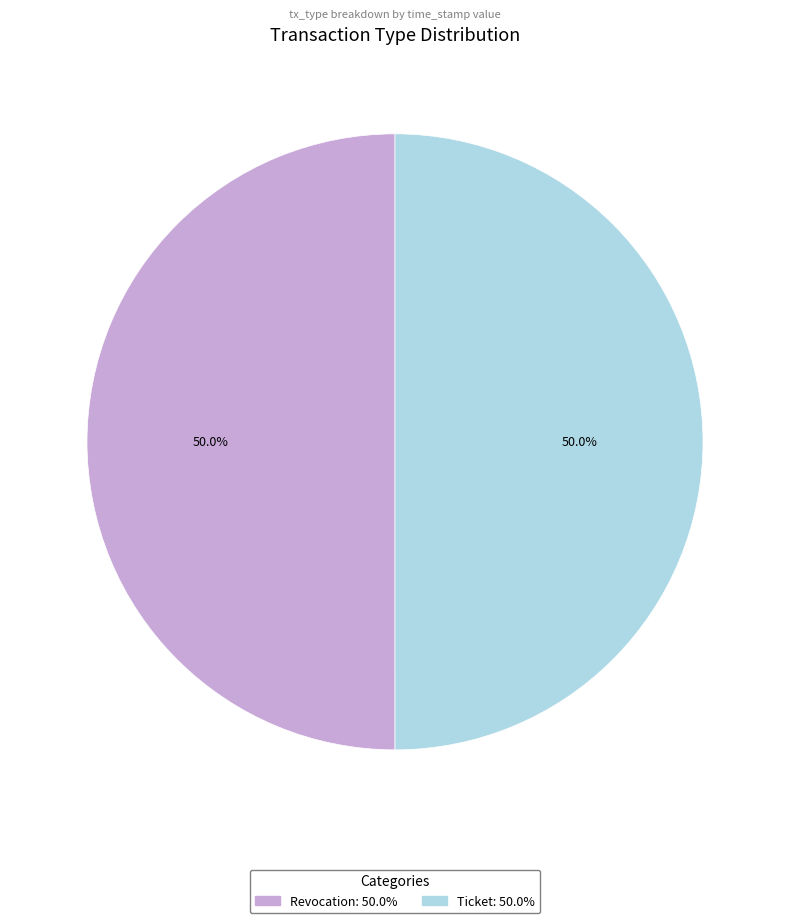

Approximately how many times larger is the value at Revocation: 50.0% compared to Ticket: 50.0%?

1.0